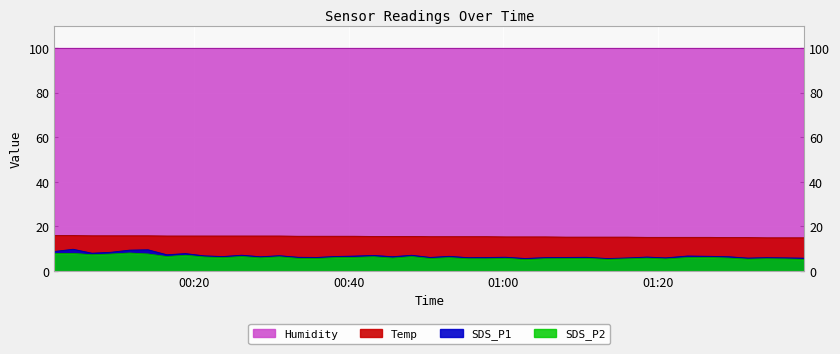

Where does the SDS_P1 series first go above 6?

2021/08/07 00:01:52